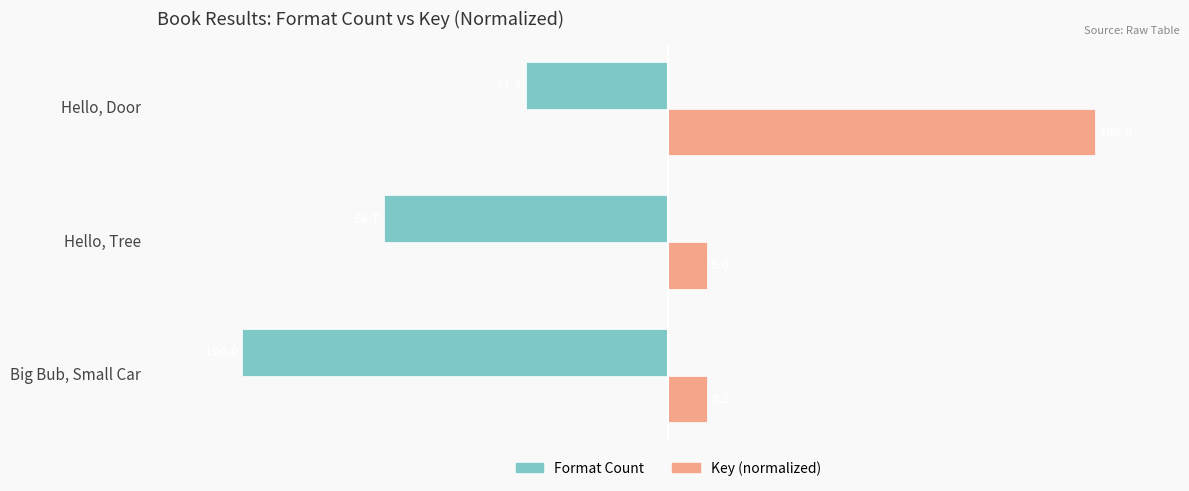

What is the maximum value for Key (normalized)?

100.0